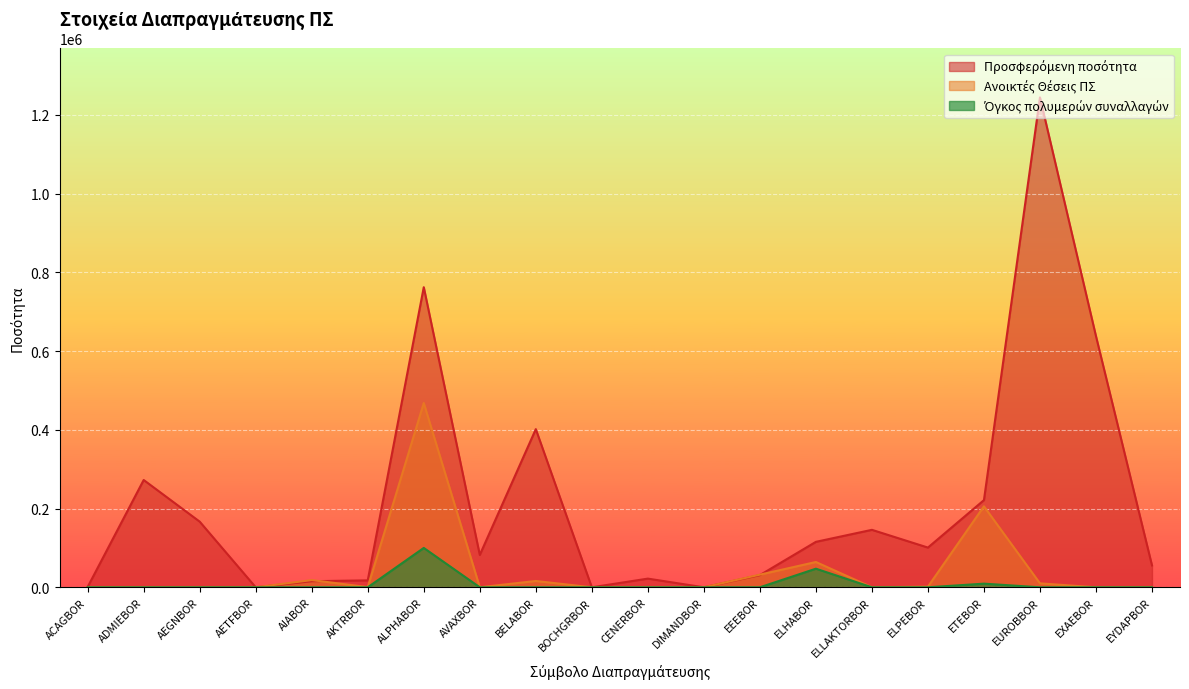

The value of Προσφερόμενη ποσότητα at BELABOR is 236312. True or false?

False